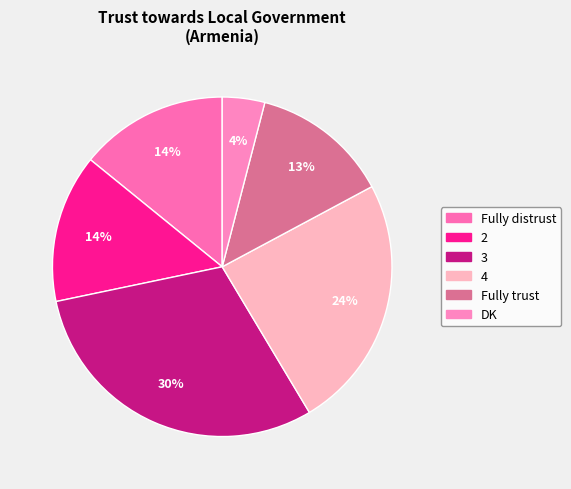

True or false: DK accounts for 12% of the total.

False